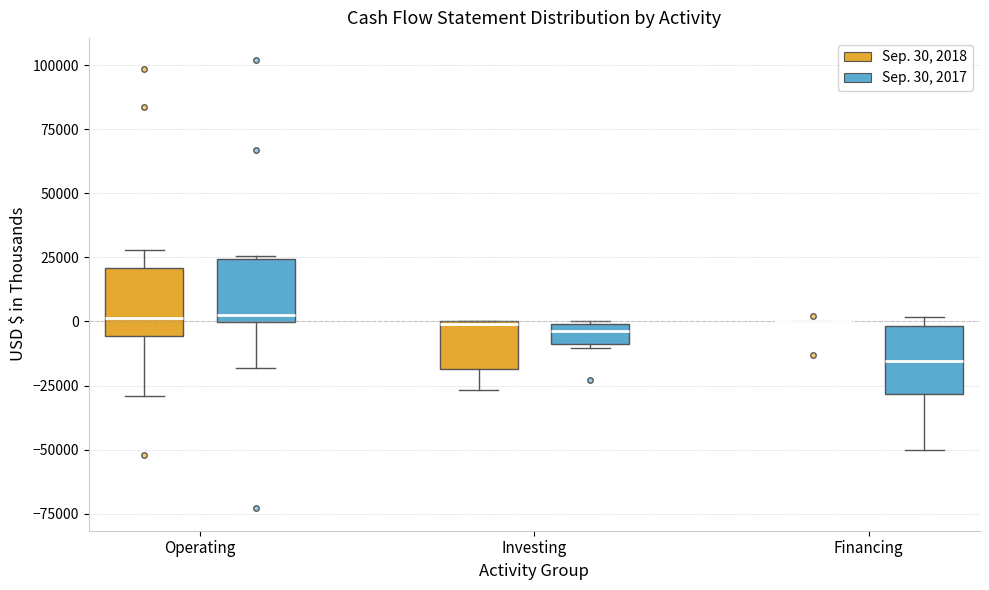

Where does the median line of the box for Operating (Sep. 30, 2018) sit on the y-axis? The values are not printed on the chart, so give them approximately, as read against the axis.

0